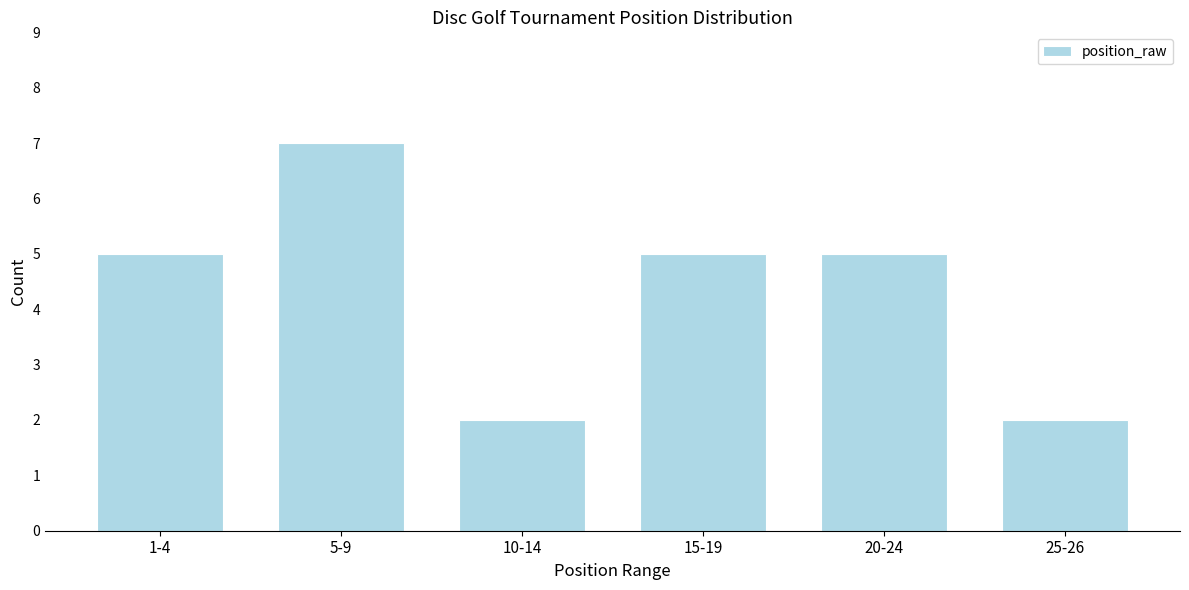

Reading right to left, what are all the values shown in this chart?

2	5	5	2	7	5